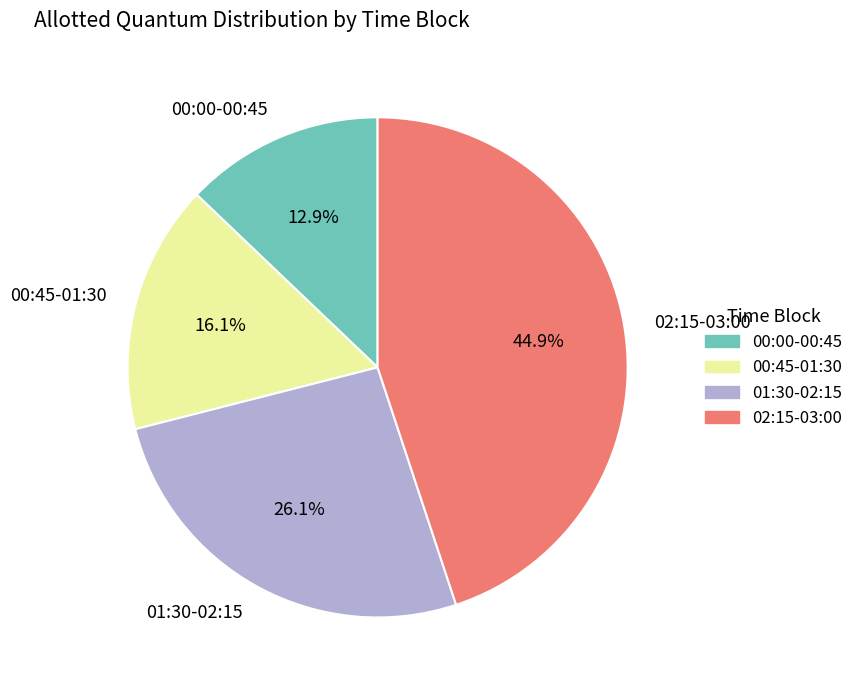

Which category has the biggest portion of the pie?

02:15-03:00